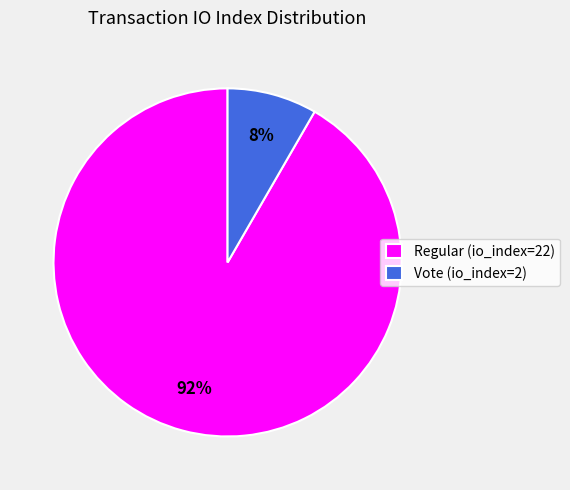

What percentage is the Regular (io_index=22) slice, to the nearest percent?

92%